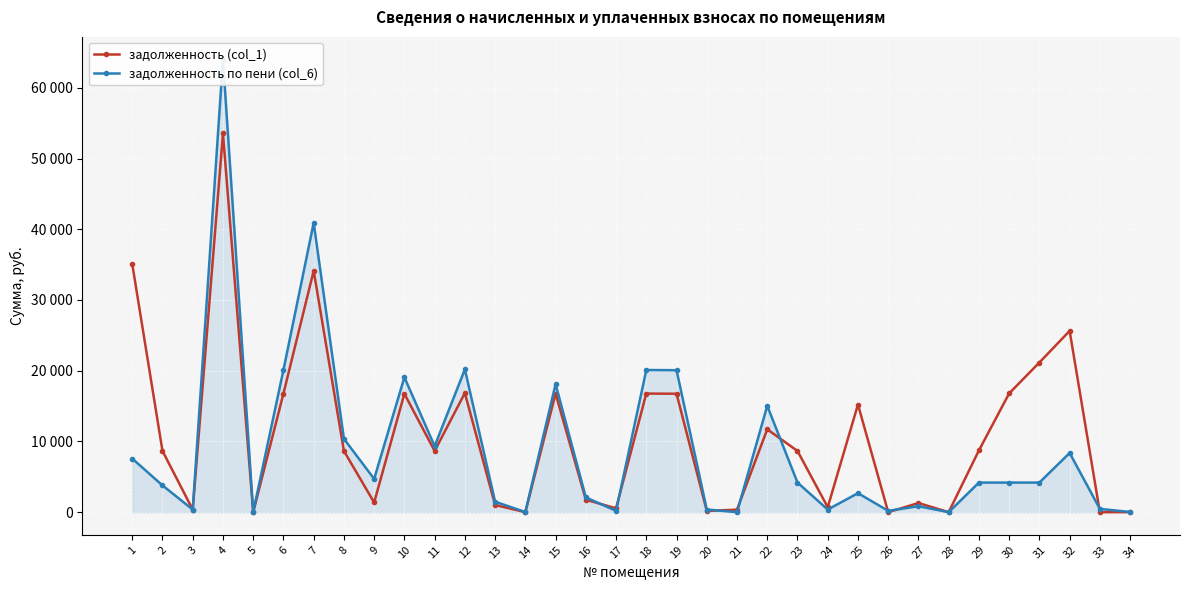

At which label does задолженность по пени (col_6) reach its minimum?

21